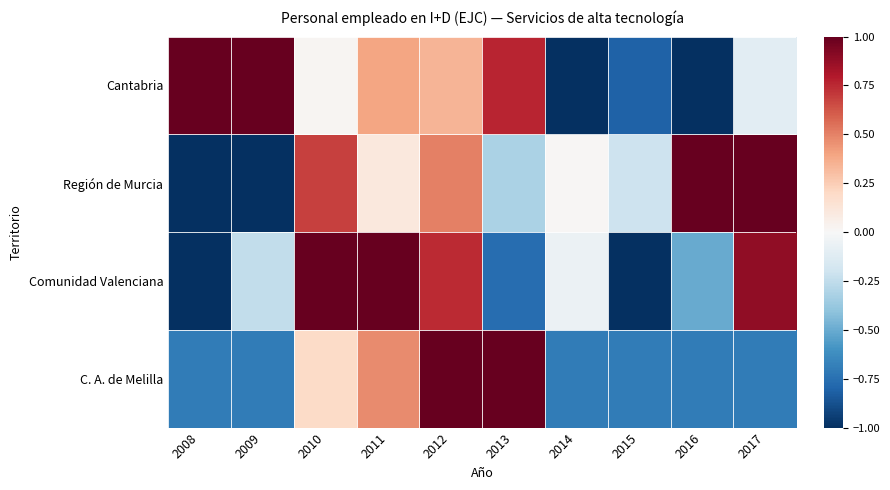

How many data points does each series have?

10